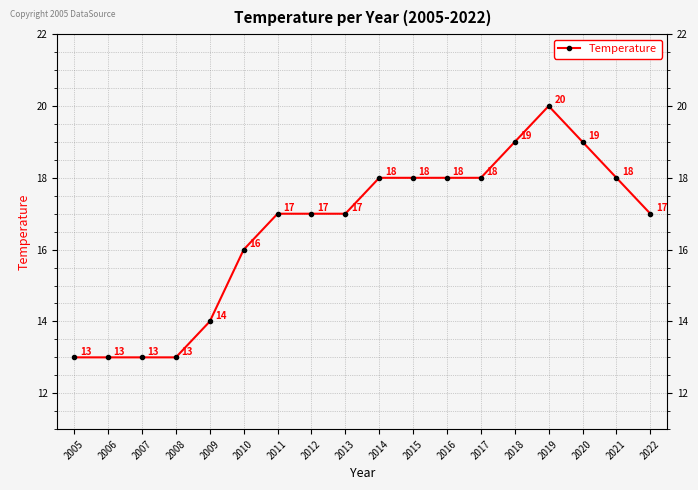

What is the ratio of the value at 2012 to the value at 2008?

1.3